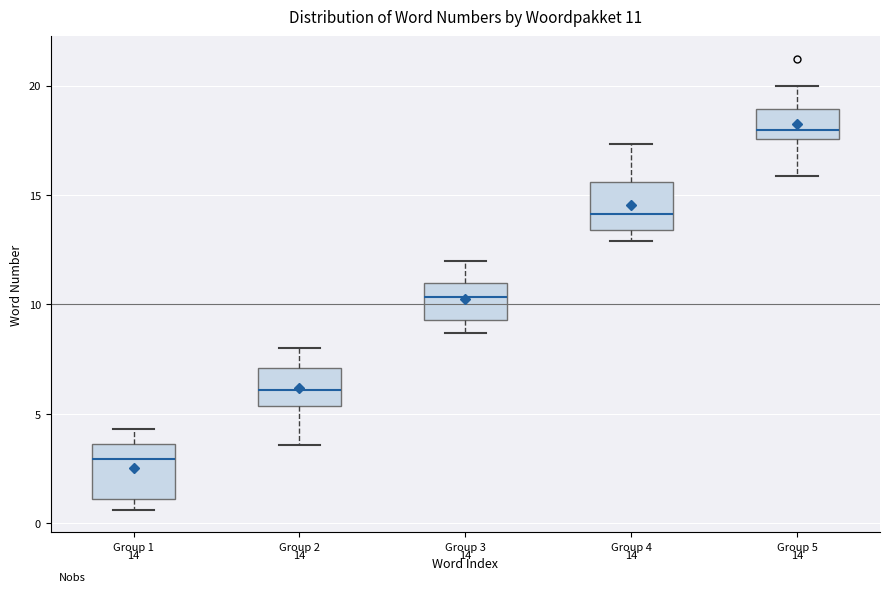

Which box's median line is the lowest?

Group 1